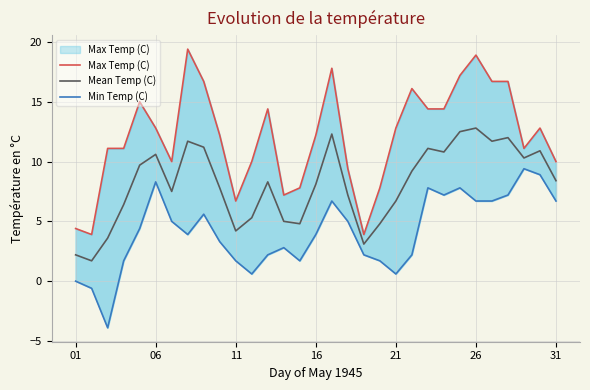

The Mean Temp (C) series shows 10.6 at 06. True or false?

True